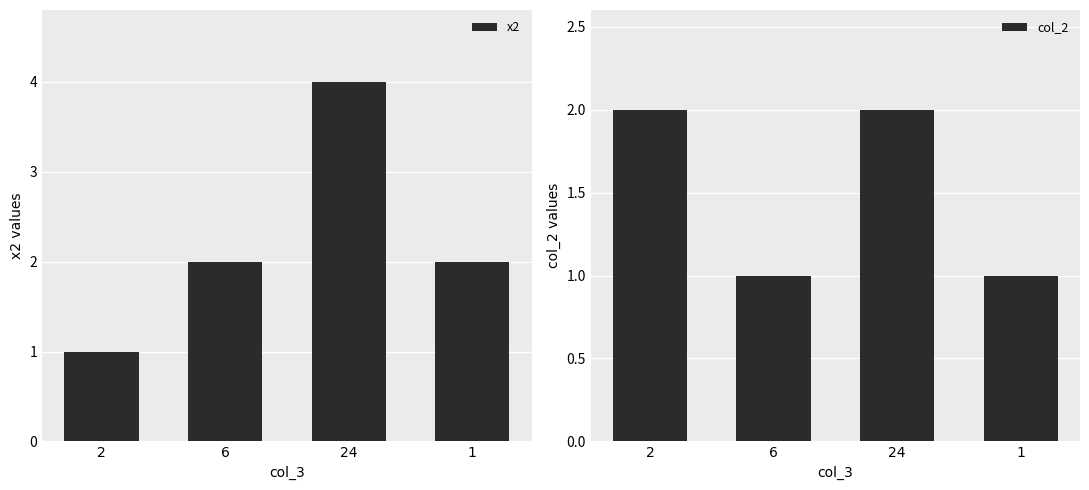

What is the average value of the x2 series?

2